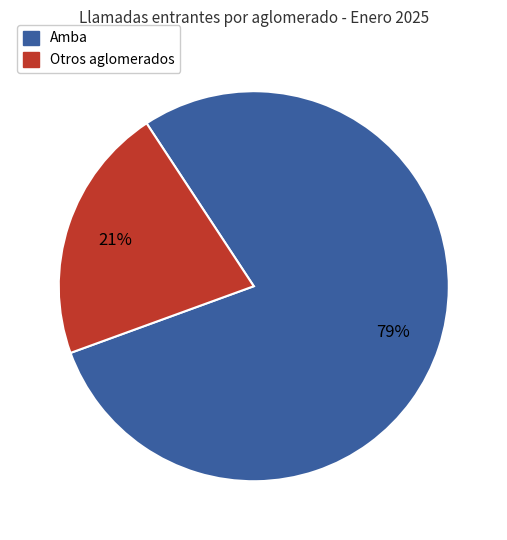

To the nearest percent, what is the average slice percentage?

50%